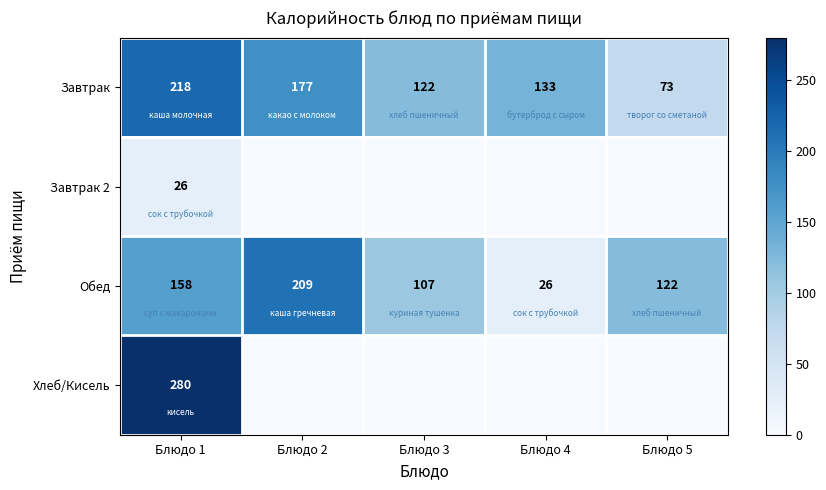

Read the Обед value at Блюдо 5, to the nearest 5.

120